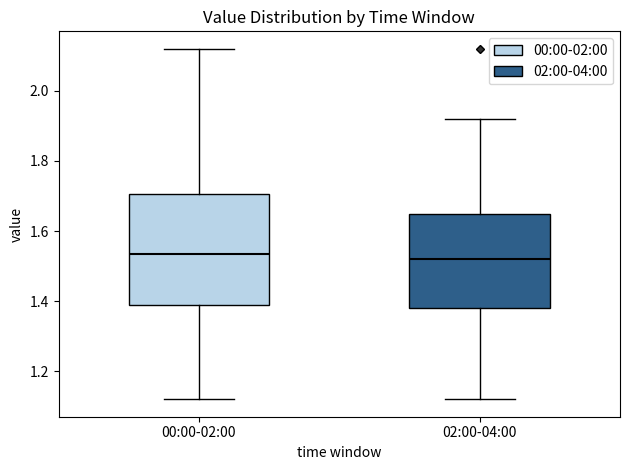

Reading left to right, transcribe this box plot: for each box, give where its median line is, the range the box spans, and where its two whiskers end, as read against the y-axis. The values are not printed on the chart, so give them approximately, as read against the axis.

00:00-02:00: median 1.54, box 1.38 to 1.70, whiskers 1.12 to 2.12
02:00-04:00: median 1.52, box 1.38 to 1.66, whiskers 1.12 to 1.92